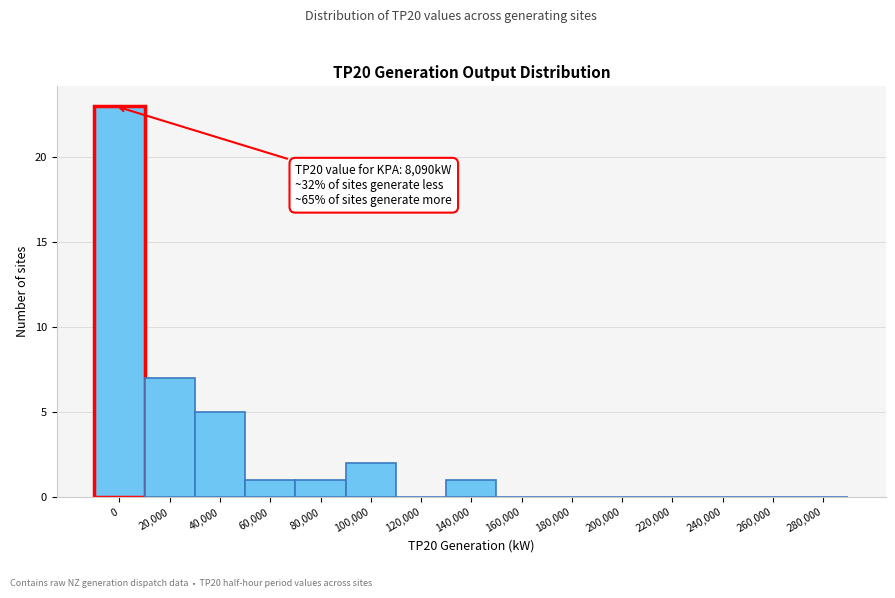

Reading right to left, transcribe all the data shown in this chart.

280,000=0	260,000=0	240,000=0	220,000=0	200,000=0	180,000=0	160,000=0	140,000=1	120,000=0	100,000=2	80,000=1	60,000=1	40,000=5	20,000=7	0=23